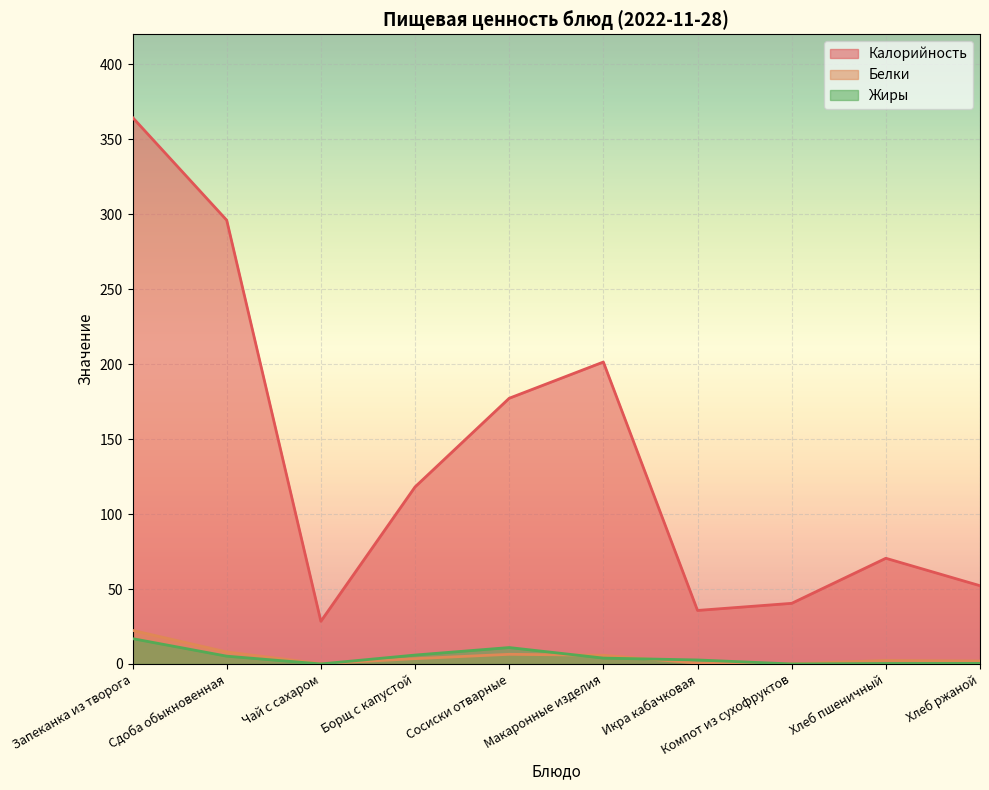

True or false: Калорийность and Белки intersect in this chart.

False